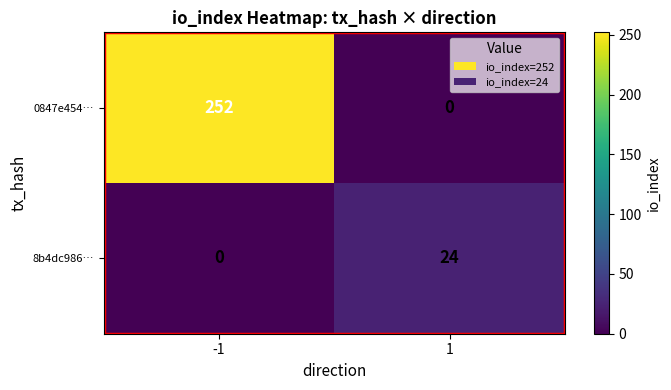

At how many categories does at least one series exceed 161?

1